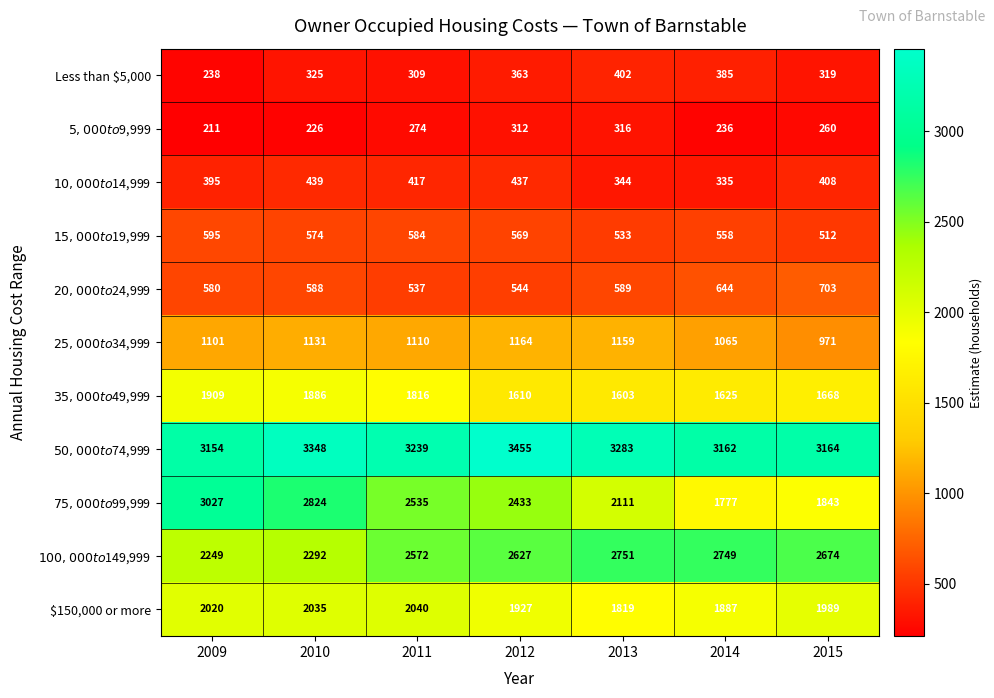

Which category has the highest value across all series?

2012